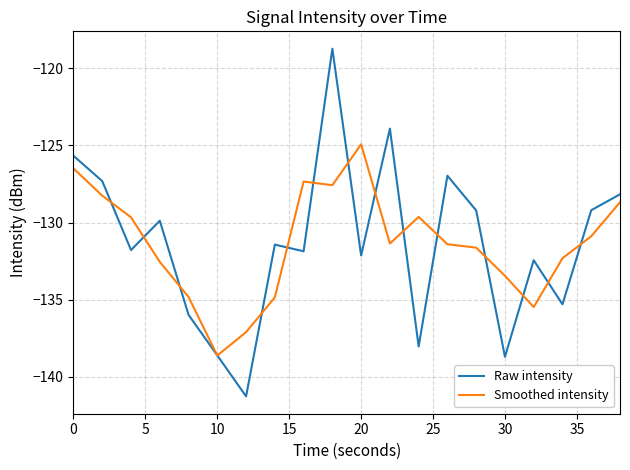

What is the highest value of the Smoothed intensity series?

-124.9